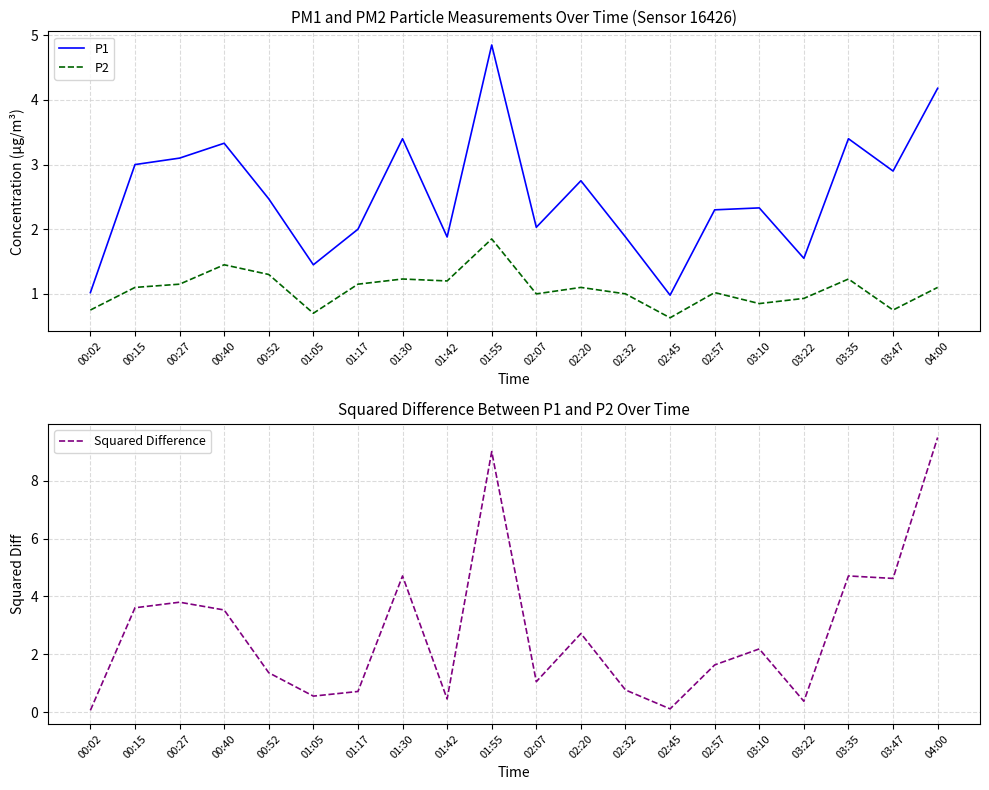

Reading left to right, list all the values displayed in this chart.

P1: 00:02=1.0	00:15=3.0	00:27=3.1	00:40=3.3	00:52=2.5	01:05=1.4	01:17=2.0	01:30=3.4	01:42=1.9	01:55=4.8	02:07=2.0	02:20=2.8	02:32=1.9	02:45=1.0	02:57=2.3	03:10=2.3	03:22=1.6	03:35=3.4	03:47=2.9	04:00=4.2
P2: 00:02=0.8	00:15=1.1	00:27=1.1	00:40=1.4	00:52=1.3	01:05=0.7	01:17=1.1	01:30=1.2	01:42=1.2	01:55=1.9	02:07=1.0	02:20=1.1	02:32=1.0	02:45=0.6	02:57=1.0	03:10=0.8	03:22=0.9	03:35=1.2	03:47=0.8	04:00=1.1
Squared Difference: 00:02=0.1	00:15=3.6	00:27=3.8	00:40=3.5	00:52=1.4	01:05=0.6	01:17=0.7	01:30=4.7	01:42=0.5	01:55=9.0	02:07=1.1	02:20=2.7	02:32=0.8	02:45=0.1	02:57=1.6	03:10=2.2	03:22=0.4	03:35=4.7	03:47=4.6	04:00=9.5